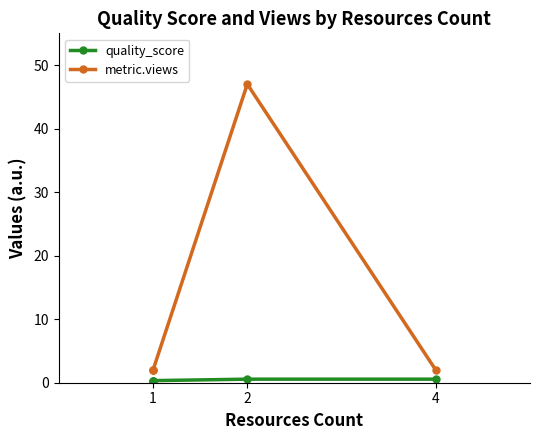

What are all the series names shown in the legend?

quality_score, metric.views